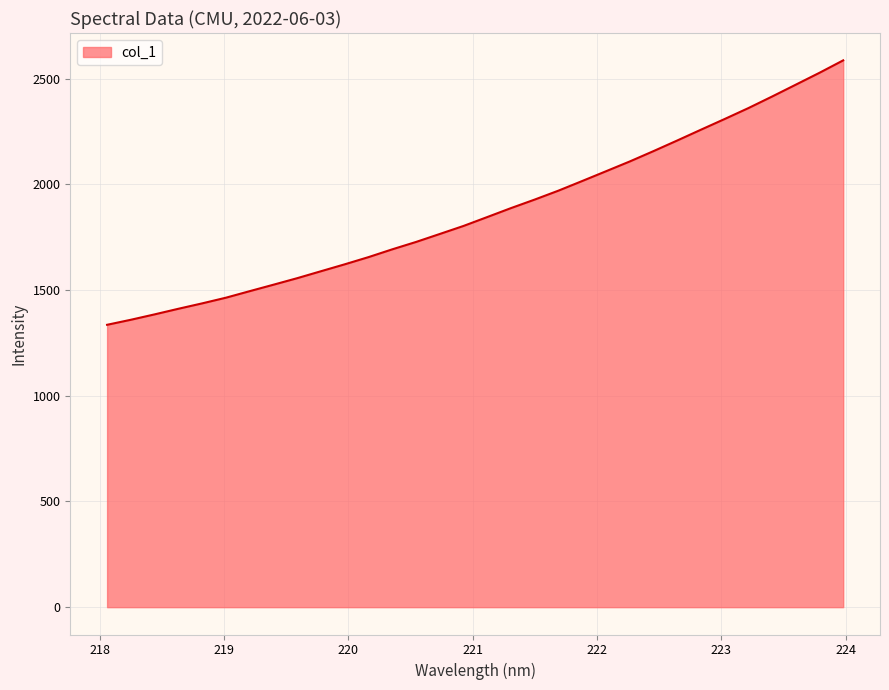

What is the minimum value shown in the chart?

1336.1